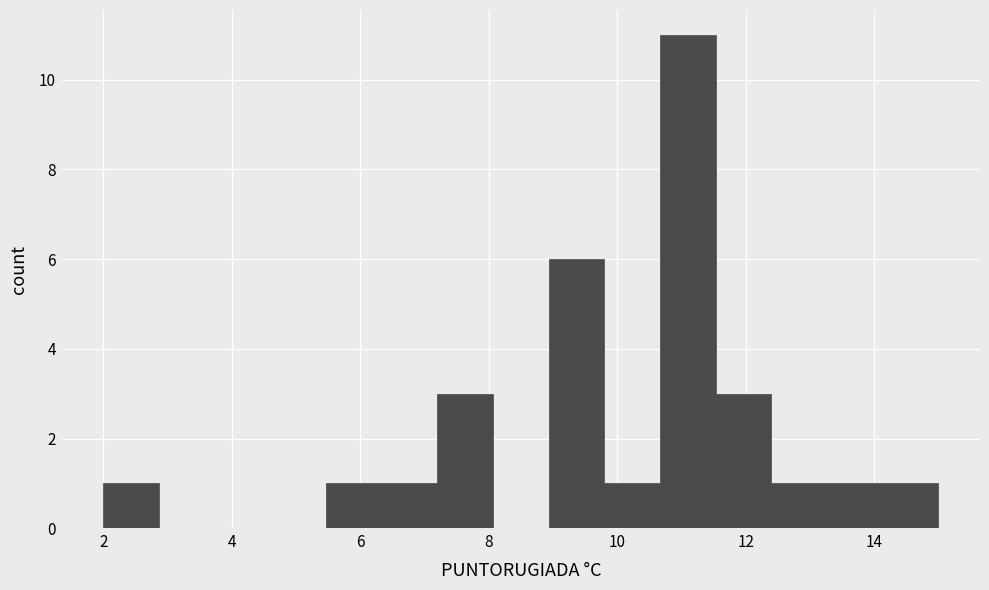

Reading left to right, transcribe this chart: for each bar, give the range it covers on the x-axis and its height. Neither the bar edges nor the heights are printed on the chart, so give them approximately, as read against the axes.

2.0 to 2.8: 1
2.8 to 3.8: 0
3.8 to 4.6: 0
4.6 to 5.4: 0
5.4 to 6.4: 1
6.4 to 7.2: 1
7.2 to 8.0: 3
8.0 to 9.0: 0
9.0 to 9.8: 6
9.8 to 10.6: 1
10.6 to 11.6: 11
11.6 to 12.4: 3
12.4 to 13.2: 1
13.2 to 14.2: 1
14.2 to 15.0: 1